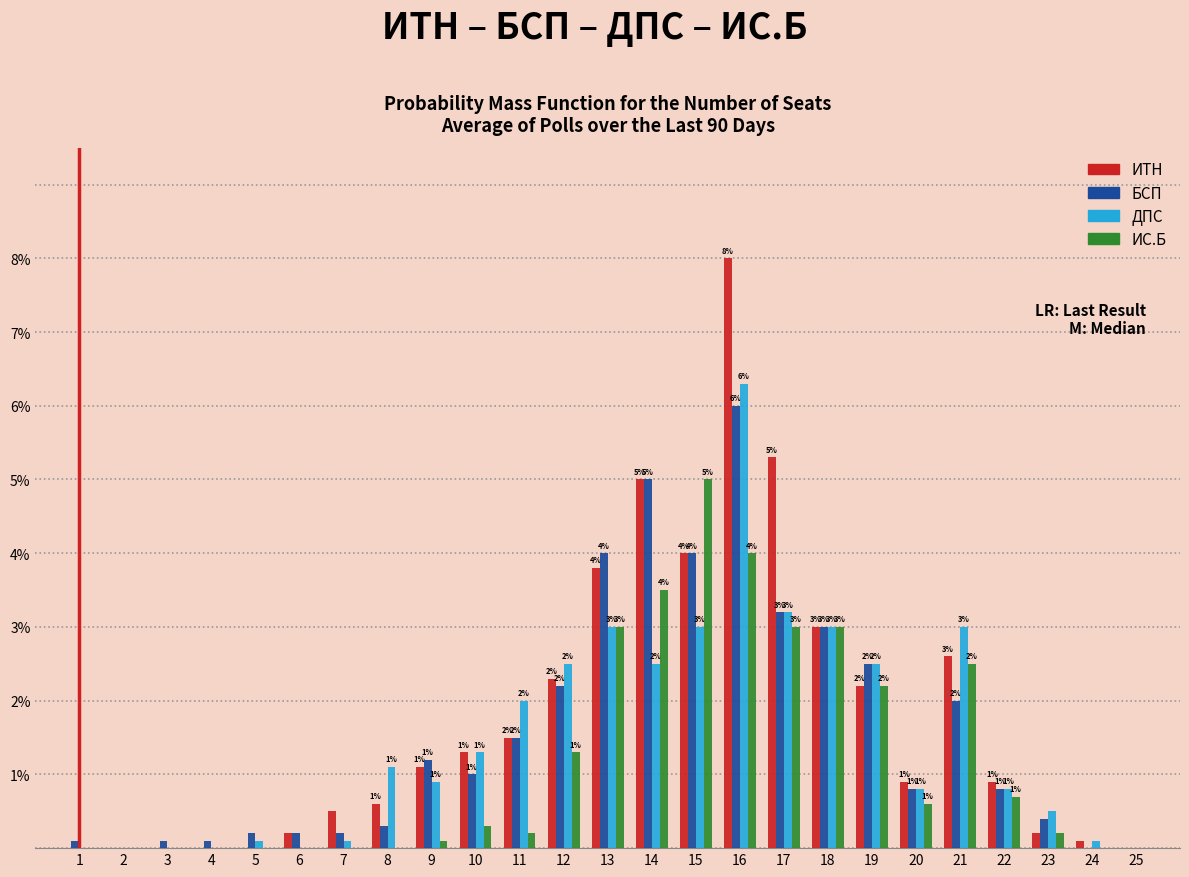

Which series has the largest total across all categories?

ИТН